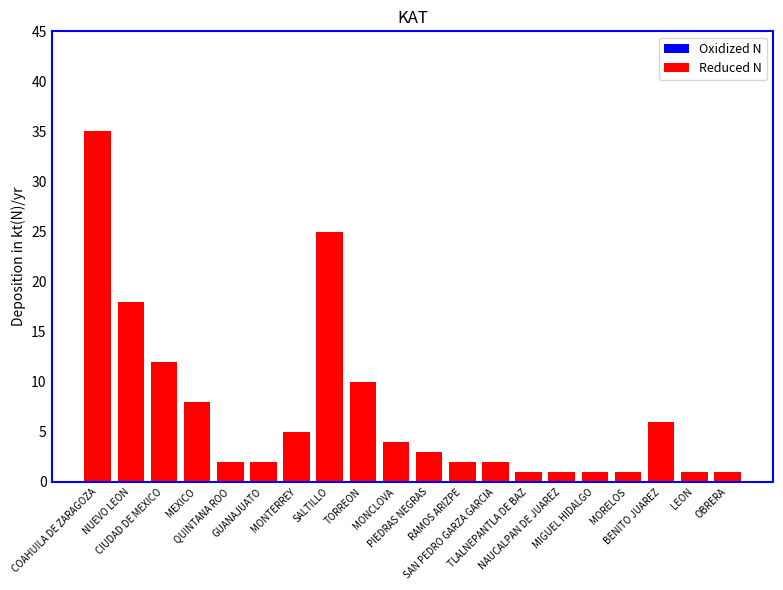

Are the bars horizontal?

No